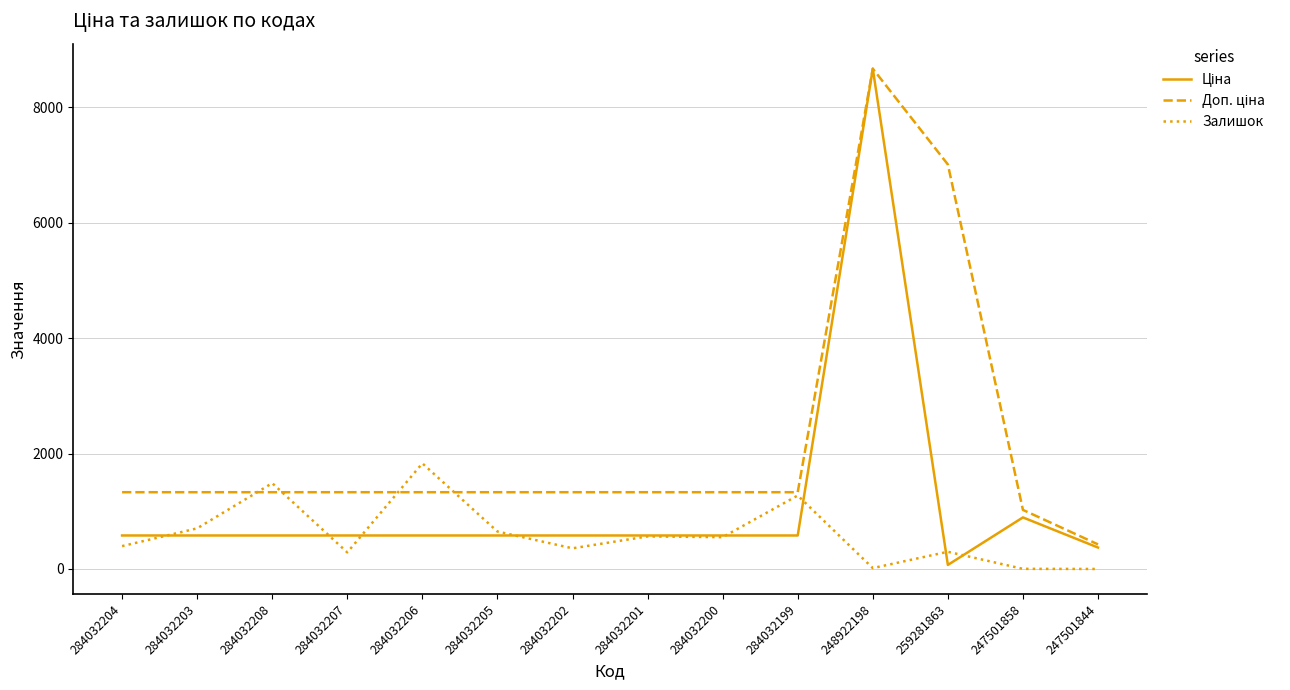

How many lines are shown in the chart?

3